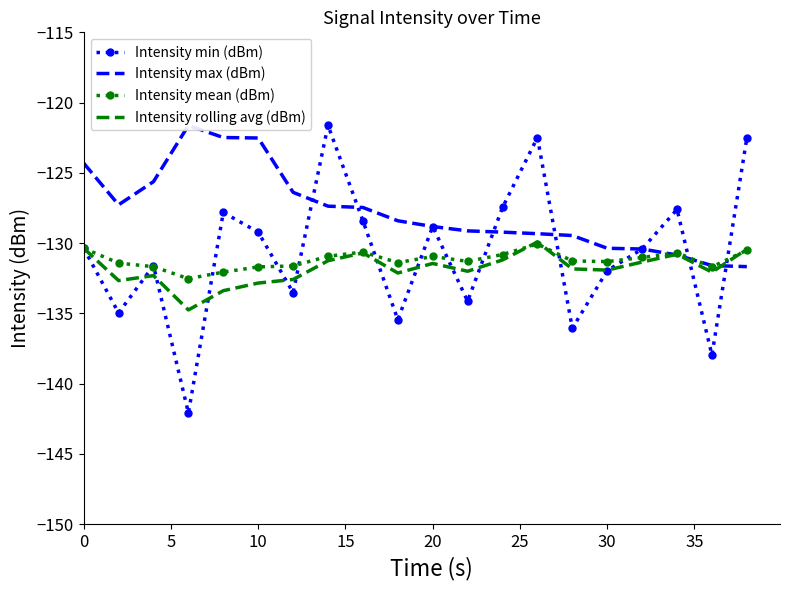

Which series has the largest range (max minus min)?

Intensity min (dBm)